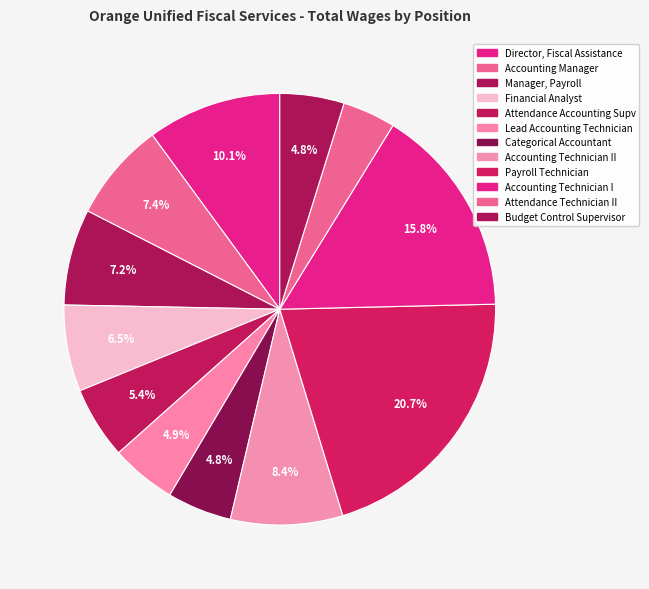

What is the largest slice in the pie chart?

Payroll Technician